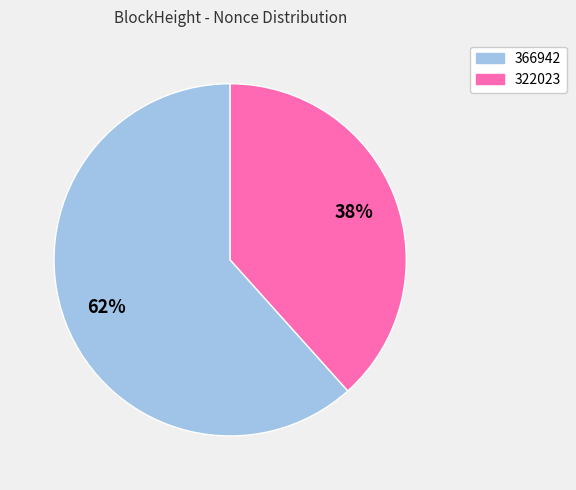

Rank the categories by value from highest to lowest.

366942, 322023